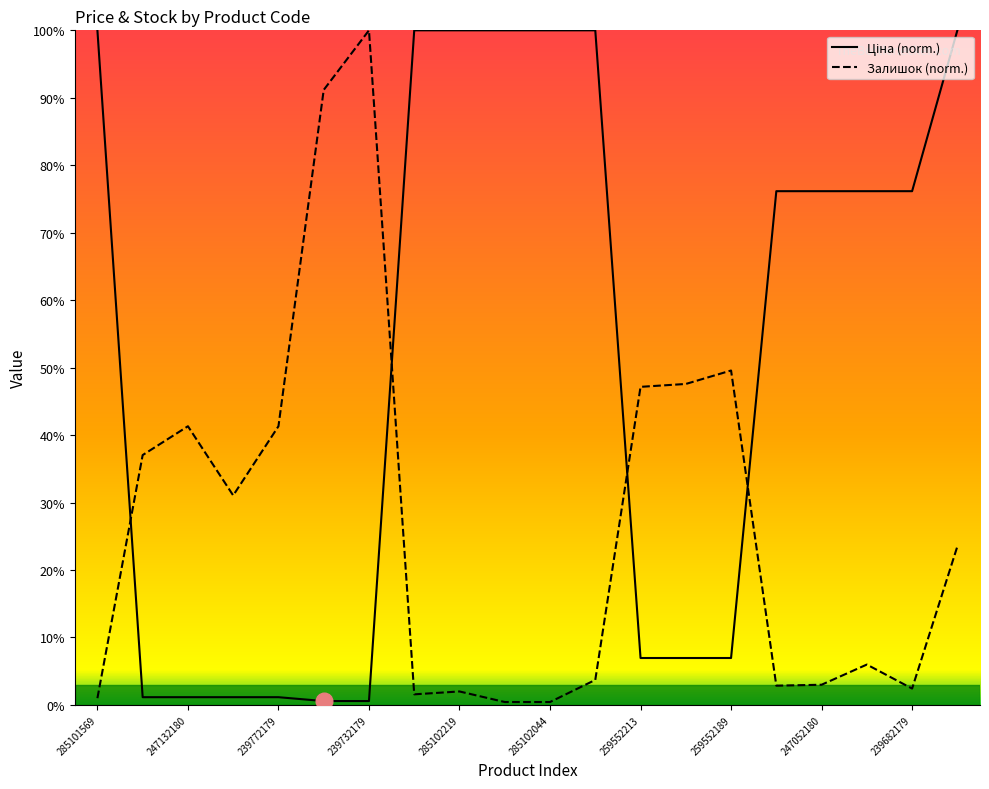

Which has a higher value, 16 or 19?

19